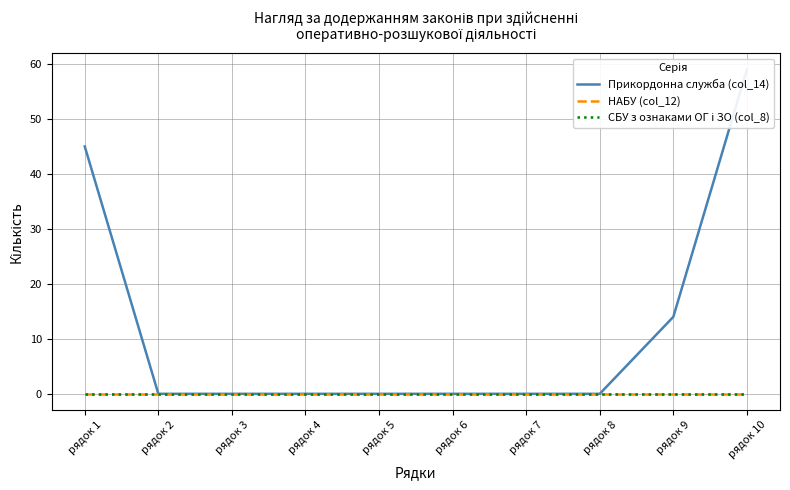

What is the value of the Прикордонна служба (col_14) point at the 1st from the left?

45